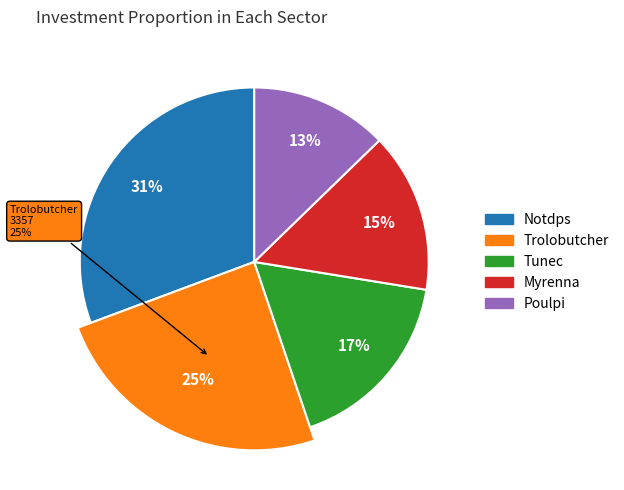

What is the smallest slice in the pie chart?

Poulpi